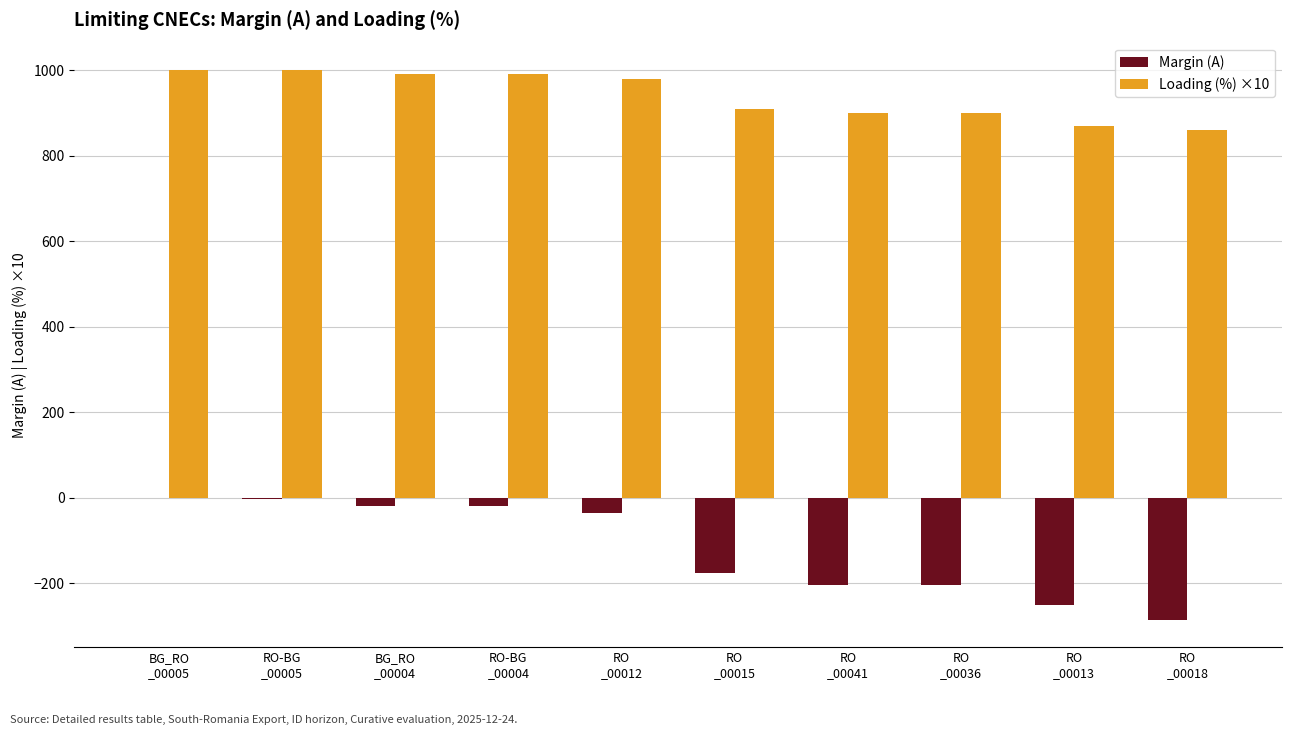

Count the number of data series in this chart.

2